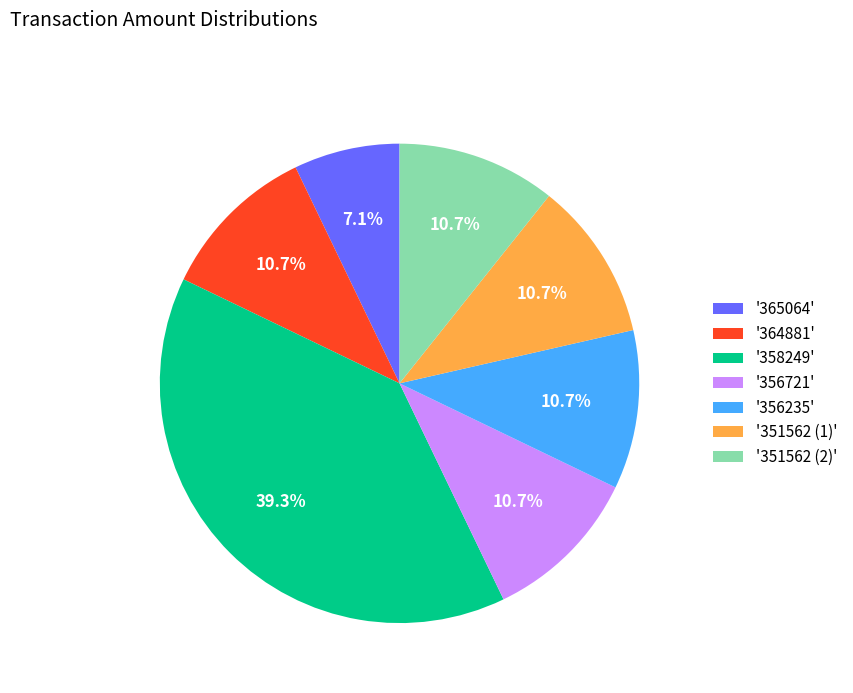

What is the smallest slice in the pie chart?

'365064'